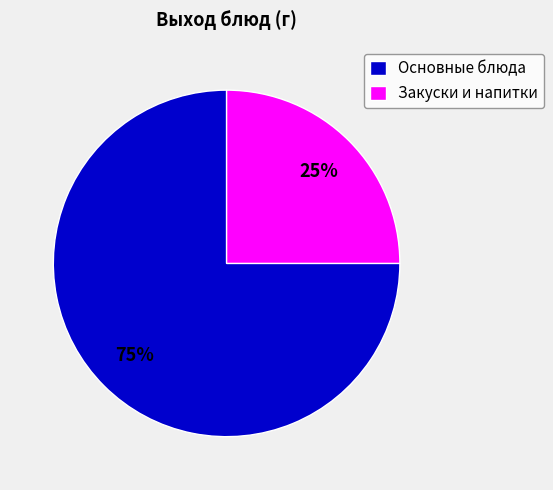

Which category has the smallest portion of the pie?

Закуски и напитки